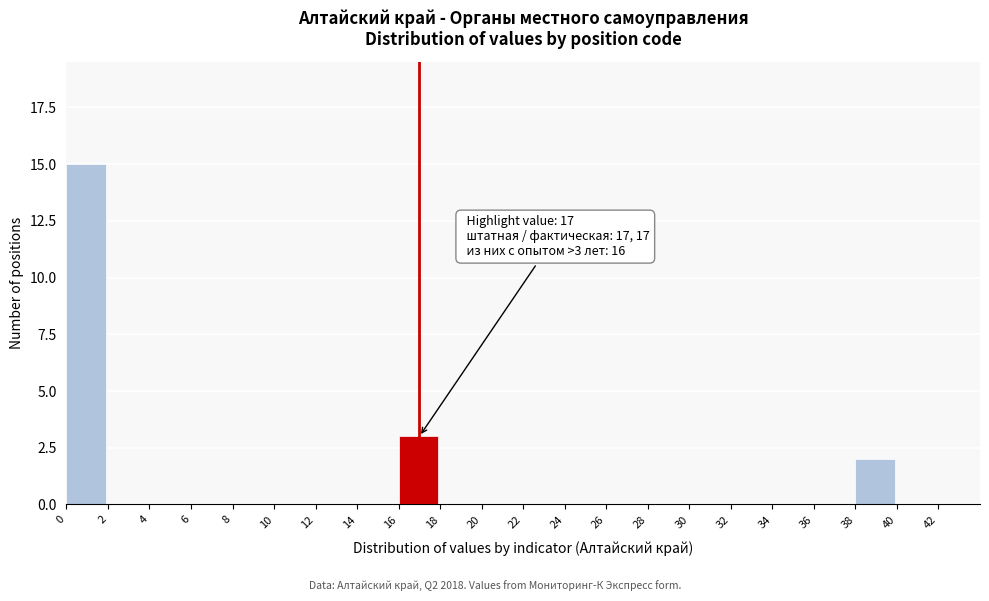

Over which range of the x-axis is the bar tallest?

0 to 2